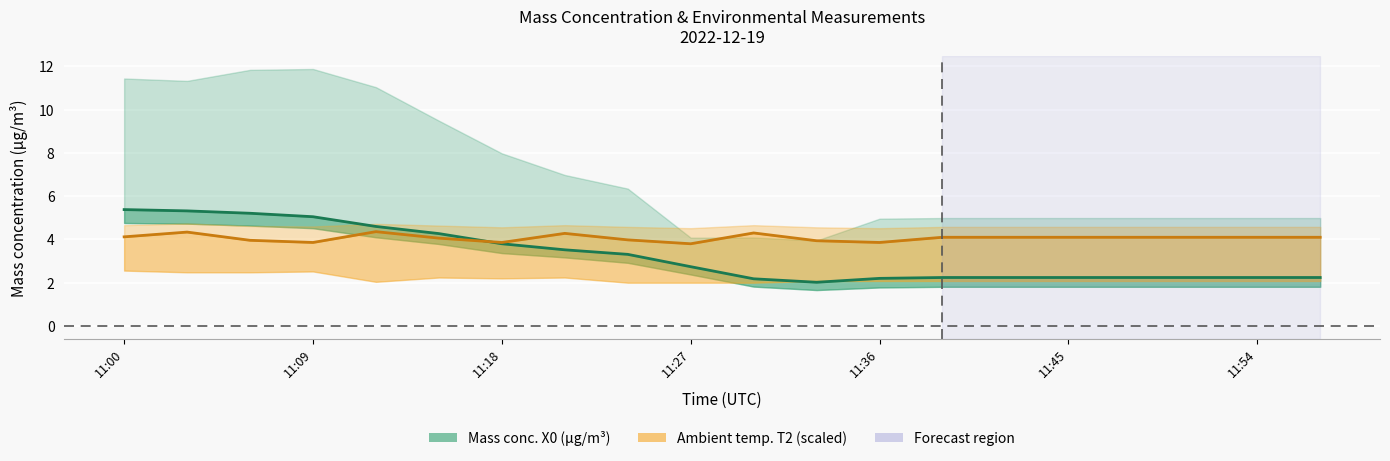

The value of X1_M11 at 11:36 is 0.9. True or false?

False